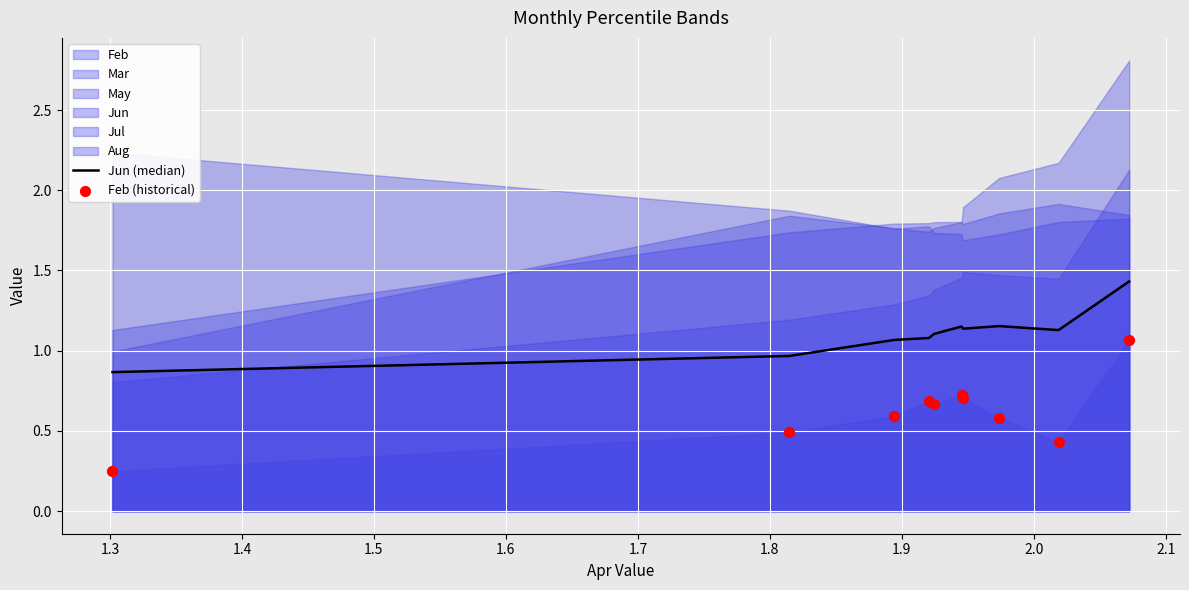

At how many categories does at least one series exceed 0?

10